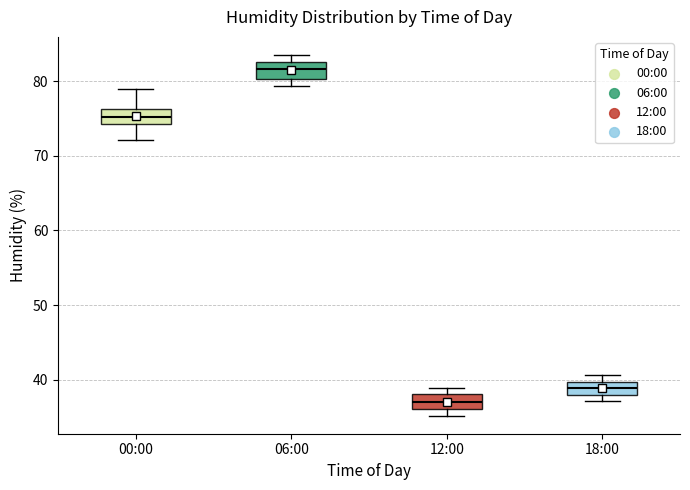

Where does the upper whisker of the box for 00:00 end on the y-axis? The values are not printed on the chart, so give them approximately, as read against the axis.

79